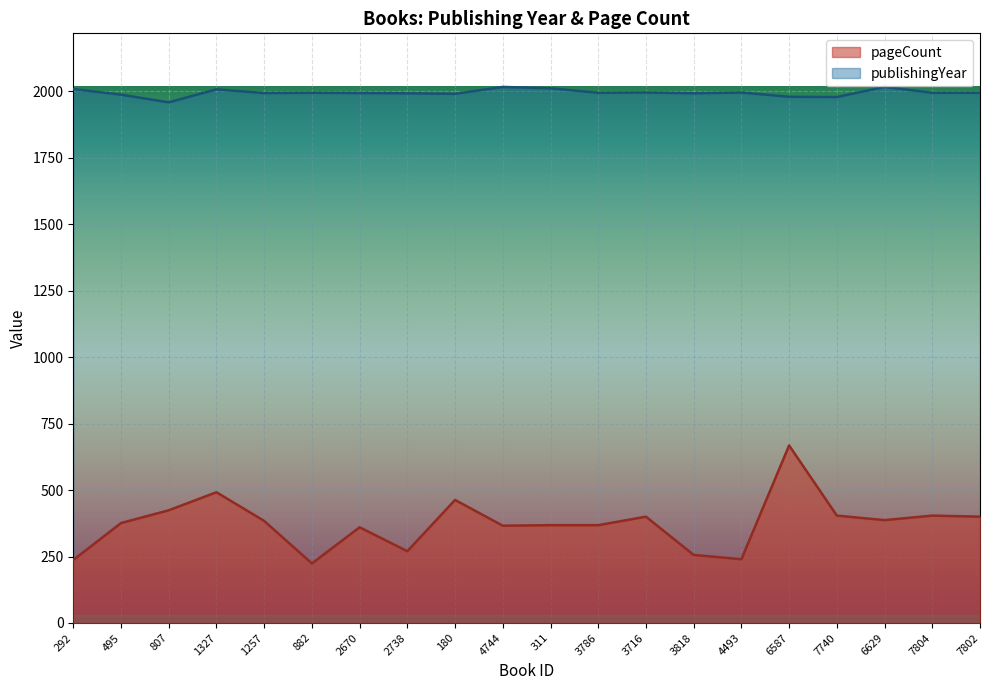

How many interior local valleys does the pageCount series have?

5